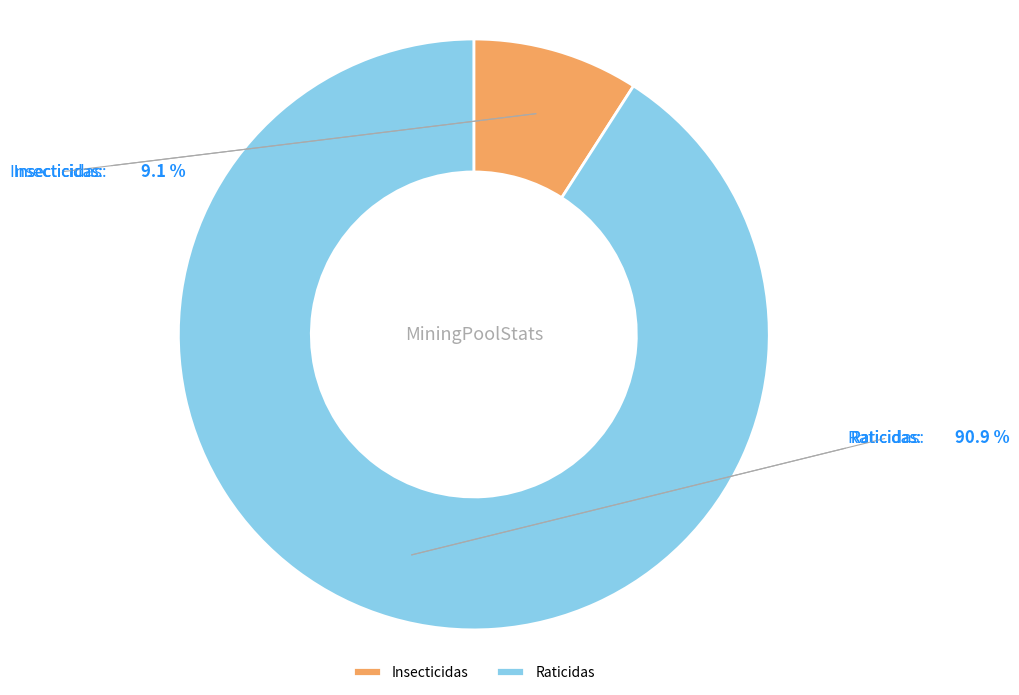

To the nearest percent, what is the combined percentage of Insecticidas and Raticidas?

100%